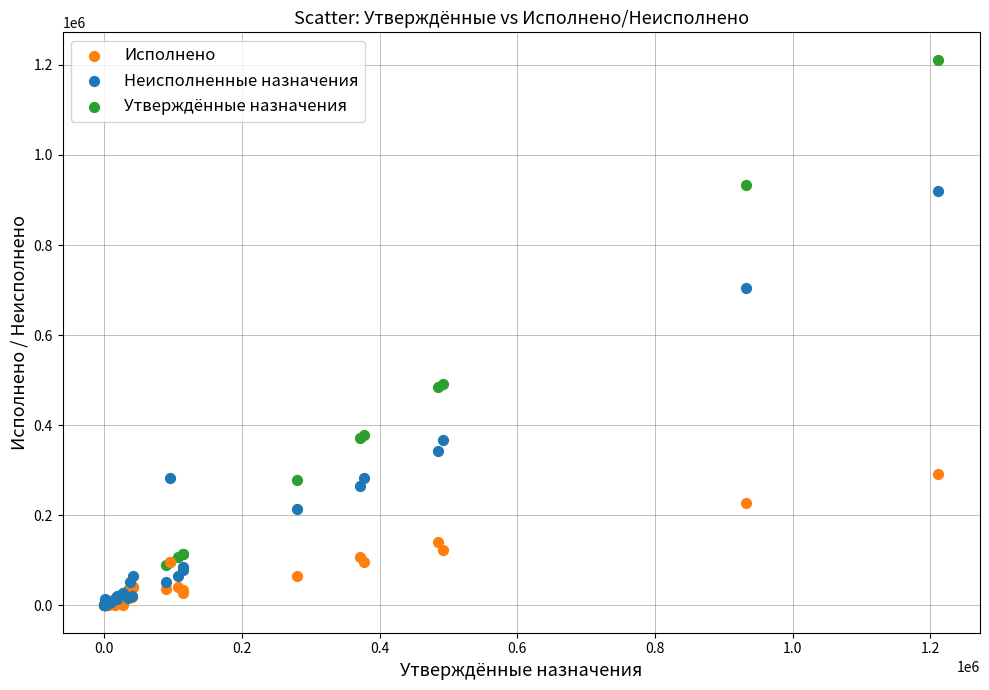

In the Утверждённые назначения series, what Y value is closest to 605752?

492053.0